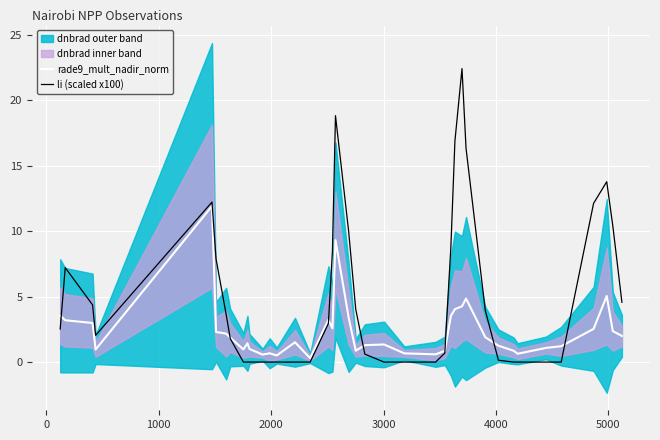

How many lines are shown in the chart?

2